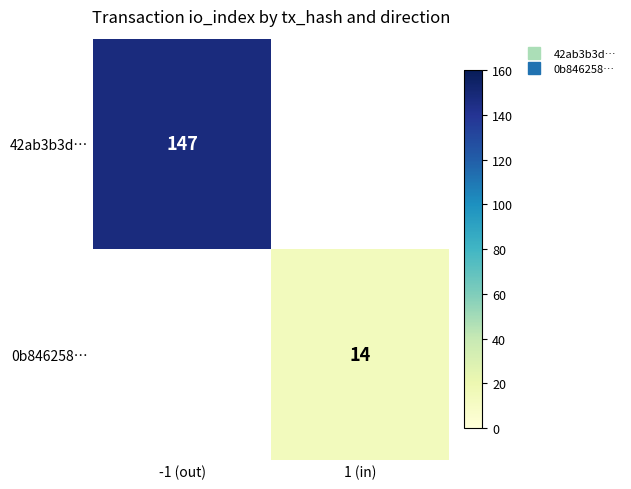

Which category has the highest value in the 42ab3b3d… series?

-1 (out)